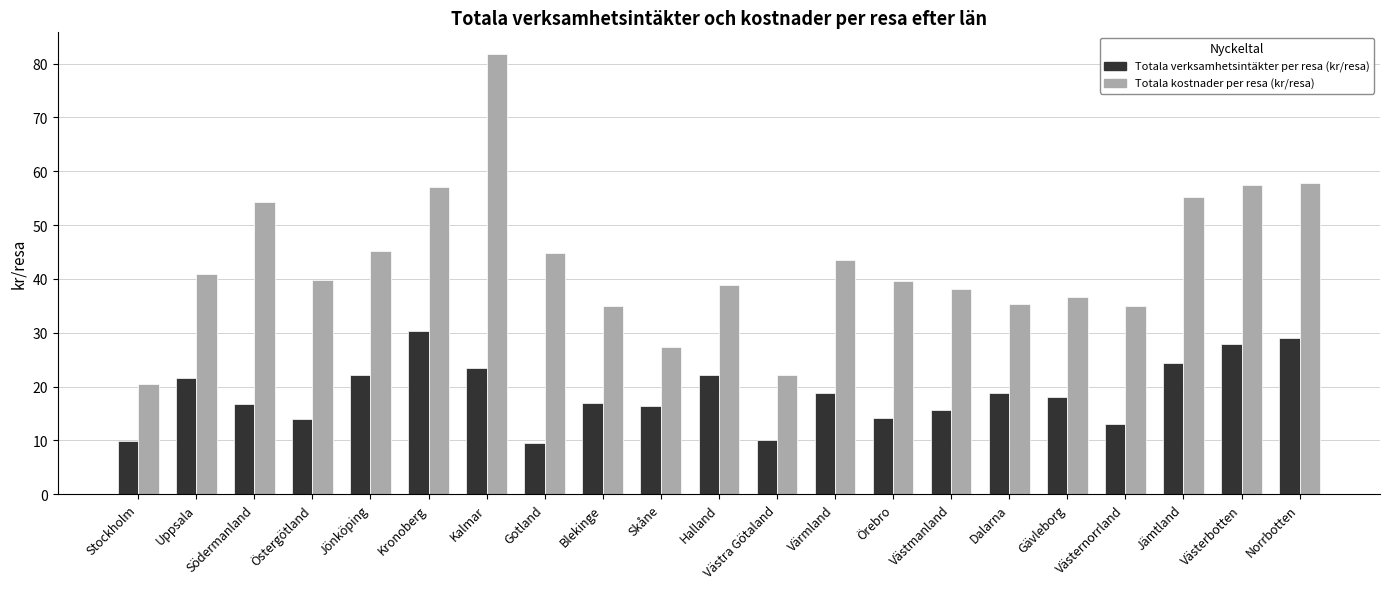

Which series changed the most between Kalmar and Blekinge?

Totala kostnader per resa (kr/resa)